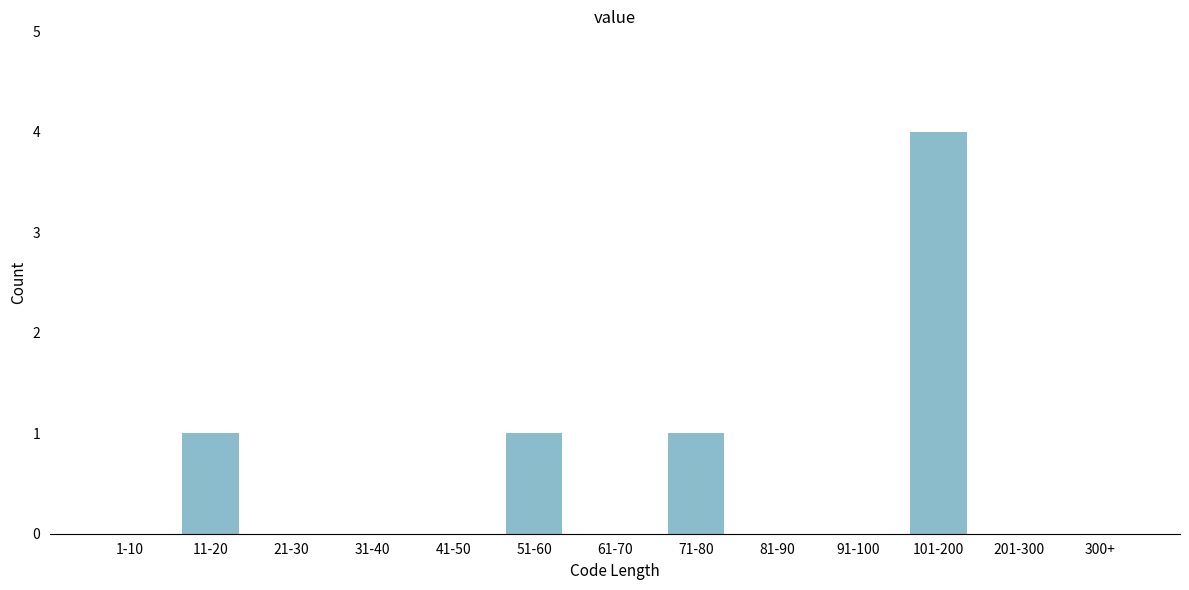

Reading left to right, what are all the values shown in this chart?

1-10=0	11-20=1	21-30=0	31-40=0	41-50=0	51-60=1	61-70=0	71-80=1	81-90=0	91-100=0	101-200=4	201-300=0	300+=0